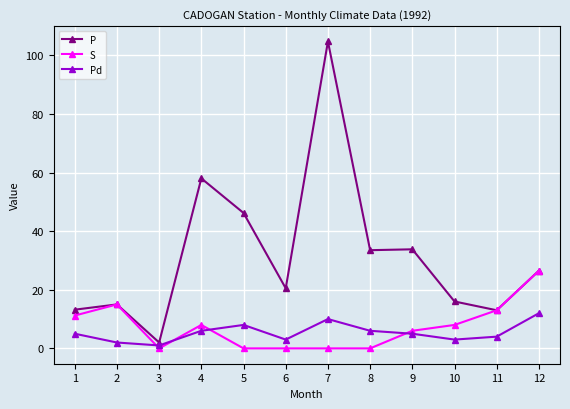

What is the difference between the maximum and minimum values in the Pd series?

11.0